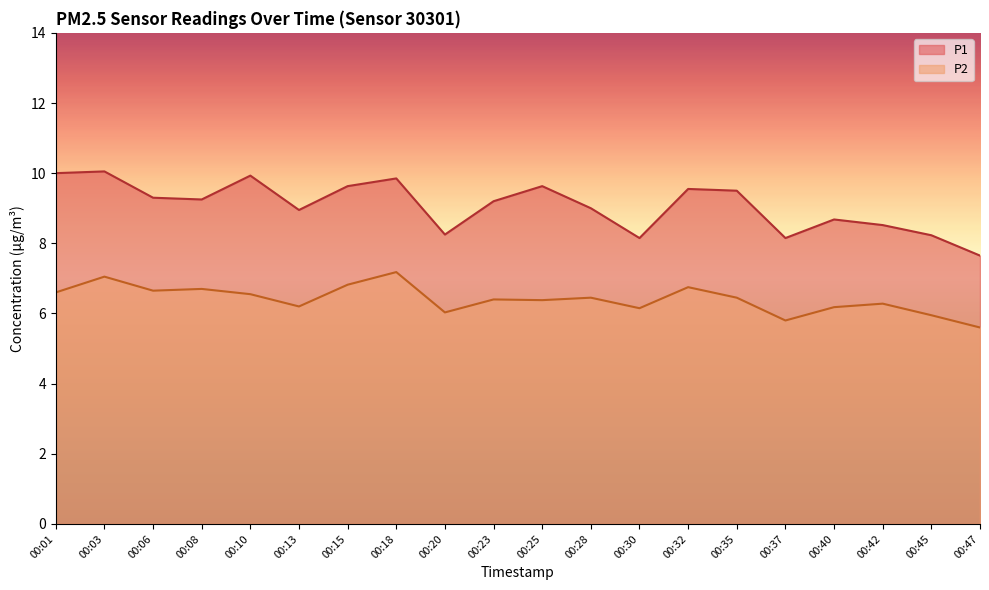

How many lines are shown in the chart?

2